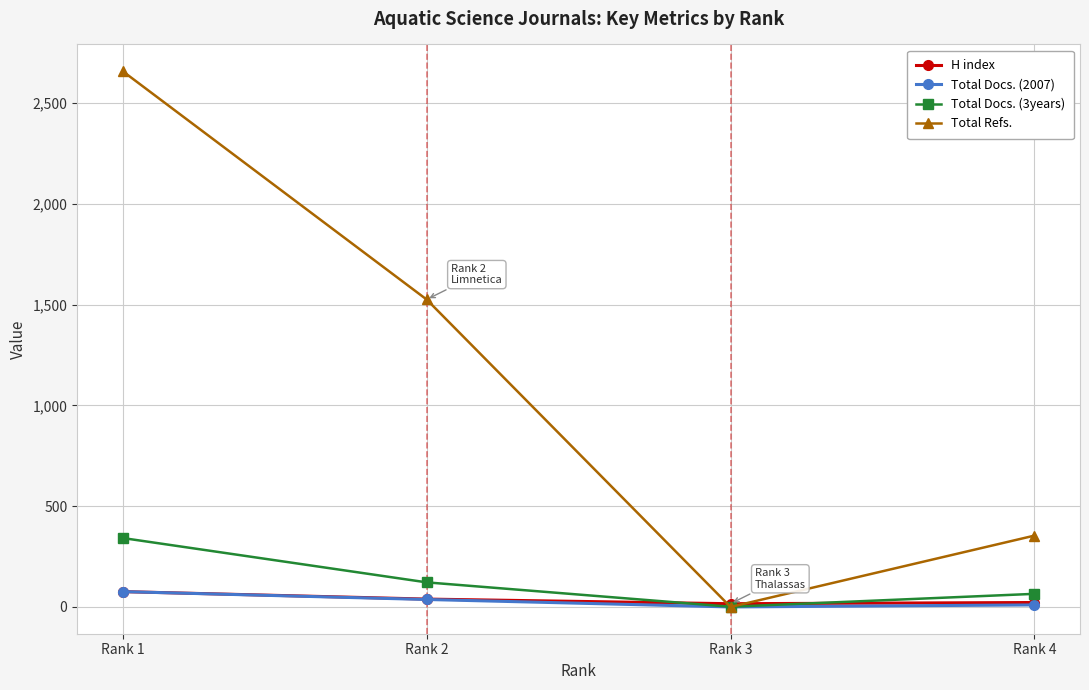

What are all the series names shown in the legend?

H index, Total Docs. (2007), Total Docs. (3years), Total Refs.